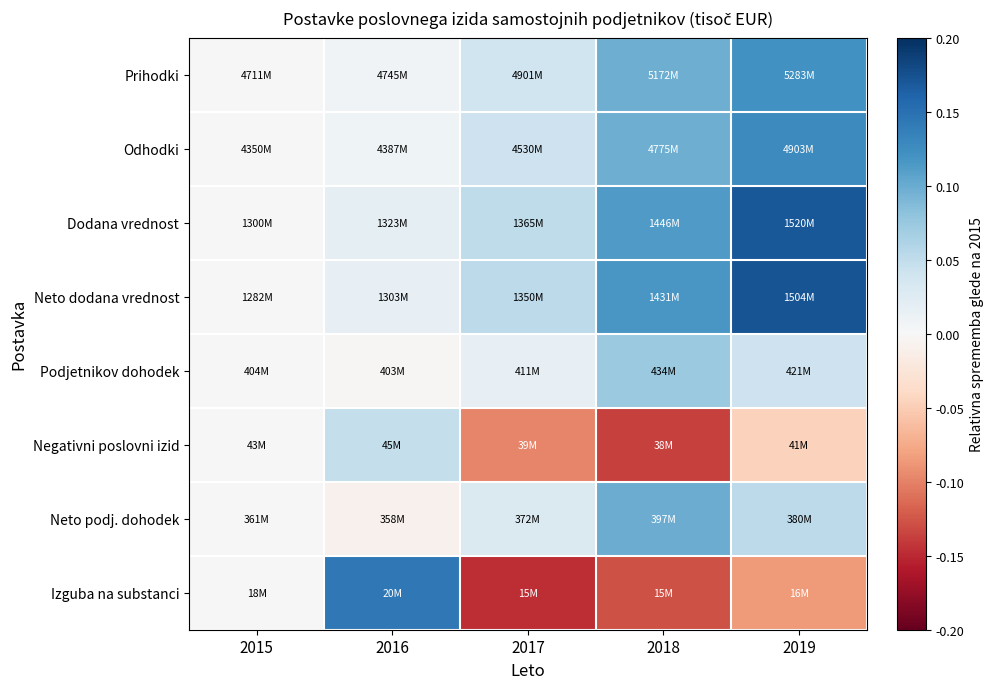

Reading left to right, what are all the values shown in this chart?

Prihodki: 2015=0.0	2016=0.0	2017=0.0	2018=0.1	2019=0.1
Odhodki: 2015=0.0	2016=0.0	2017=0.0	2018=0.1	2019=0.1
Dodana vrednost: 2015=0.0	2016=0.0	2017=0.1	2018=0.1	2019=0.2
Neto dodana vrednost: 2015=0.0	2016=0.0	2017=0.1	2018=0.1	2019=0.2
Podjetnikov dohodek: 2015=0.0	2016=-0.0	2017=0.0	2018=0.1	2019=0.0
Negativni poslovni izid: 2015=0.0	2016=0.0	2017=-0.1	2018=-0.1	2019=-0.0
Neto podj. dohodek: 2015=0.0	2016=-0.0	2017=0.0	2018=0.1	2019=0.1
Izguba na substanci: 2015=0.0	2016=0.1	2017=-0.1	2018=-0.1	2019=-0.1